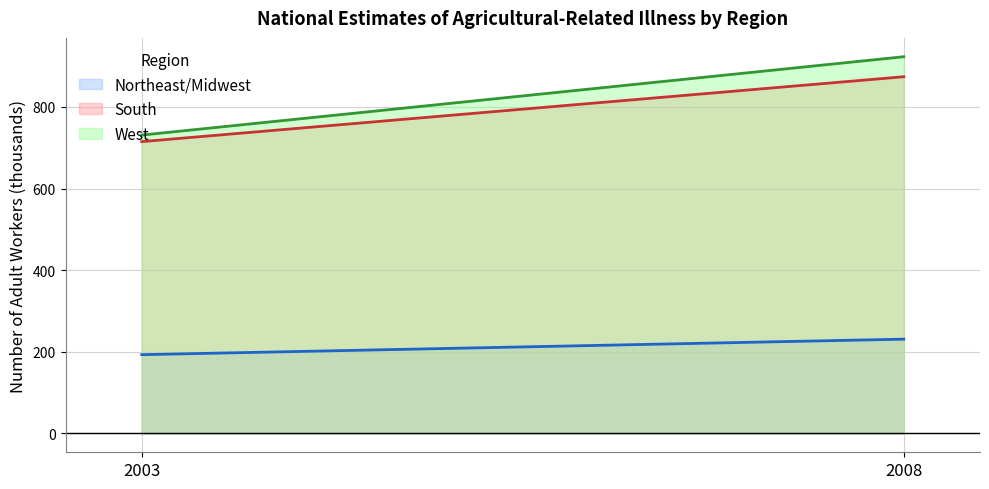

What is the value of the Northeast/Midwest point at the 1st from the left?

193